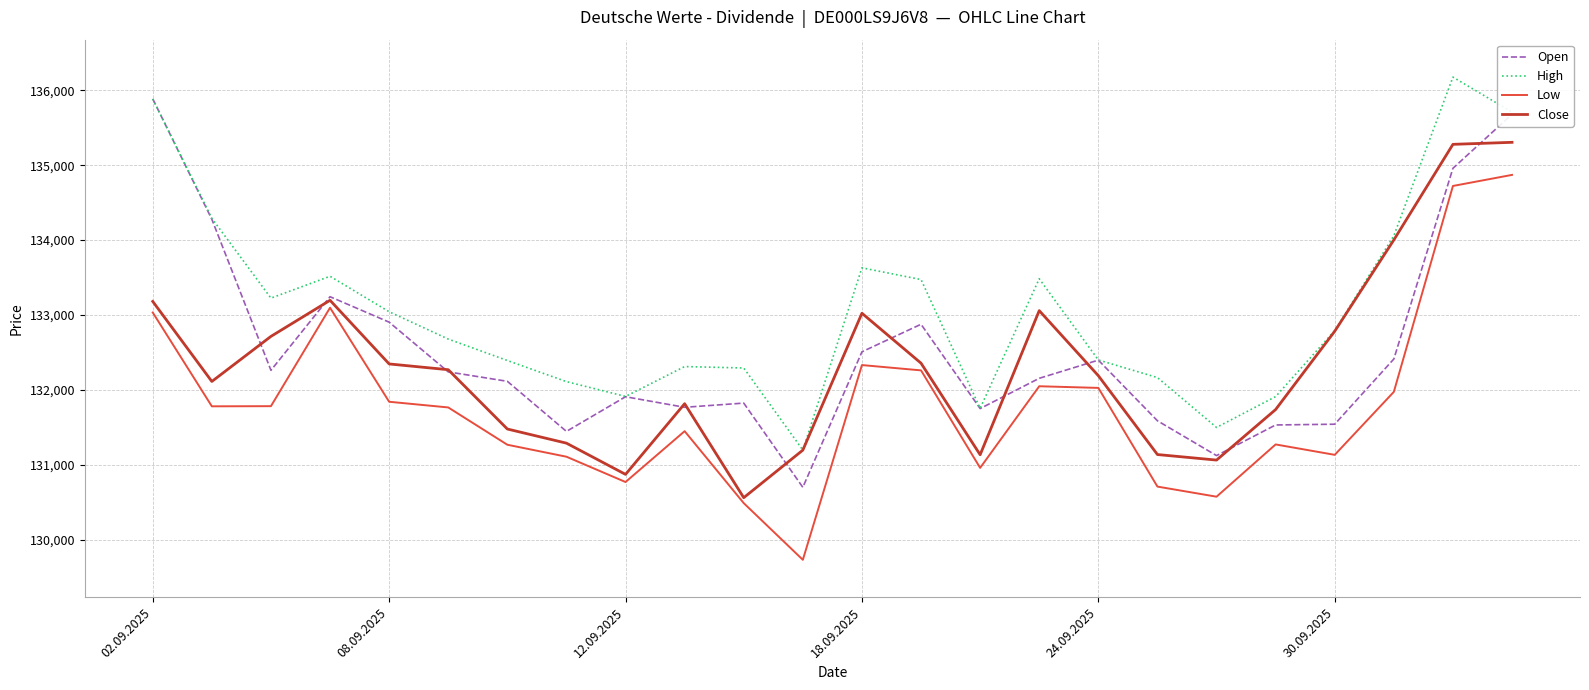

What is the highest value of the Open series?

135886